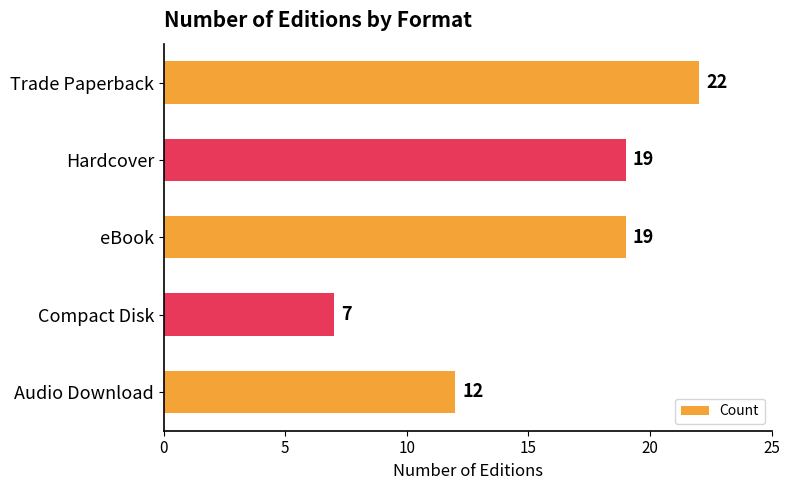

Reading top to bottom, list all the values displayed in this chart.

Trade Paperback=22	Hardcover=19	eBook=19	Compact Disk=7	Audio Download=12